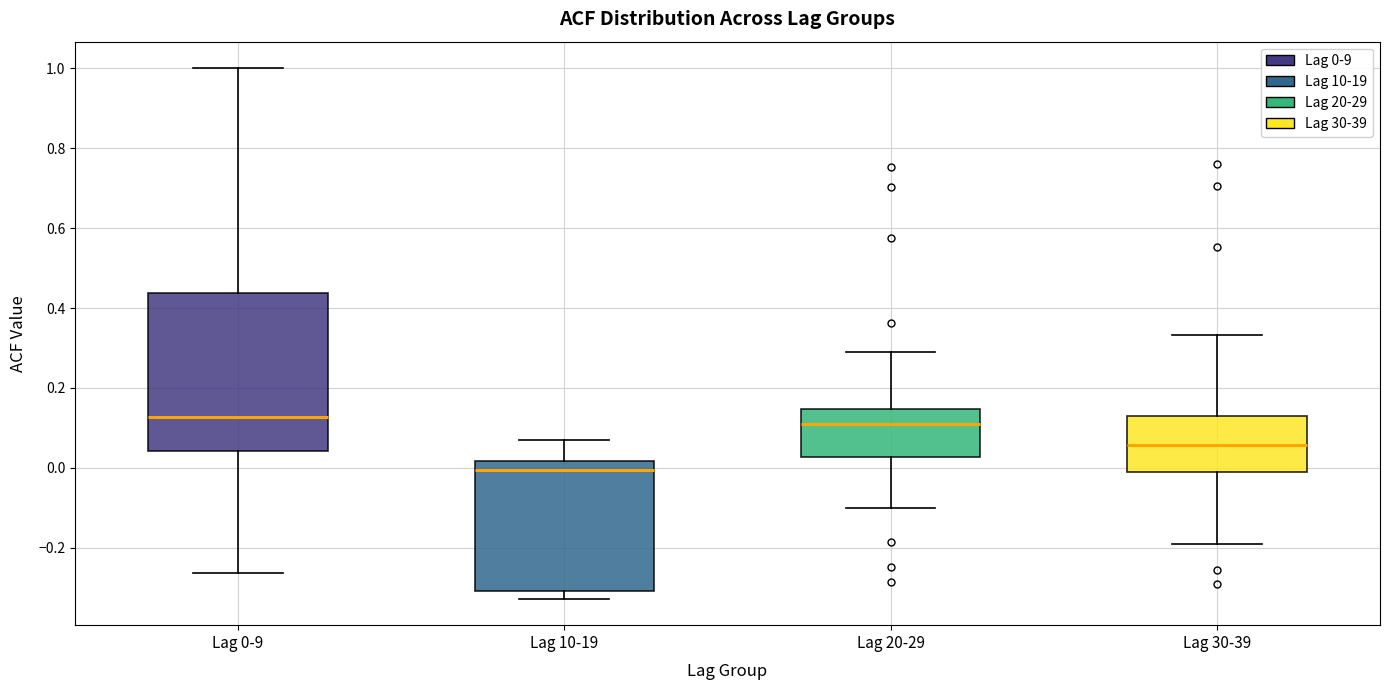

Reading left to right, read every box against the y-axis: the position of its median line, the range the box covers, and the ends of its whiskers. The values are not printed on the chart, so give them approximately, as read against the axis.

Lag 0-9: median 0.12, box 0.04 to 0.44, whiskers -0.26 to 1.00
Lag 10-19: median 0.00, box -0.30 to 0.02, whiskers -0.32 to 0.06
Lag 20-29: median 0.10, box 0.02 to 0.14, whiskers -0.10 to 0.30
Lag 30-39: median 0.06, box 0.00 to 0.14, whiskers -0.18 to 0.34